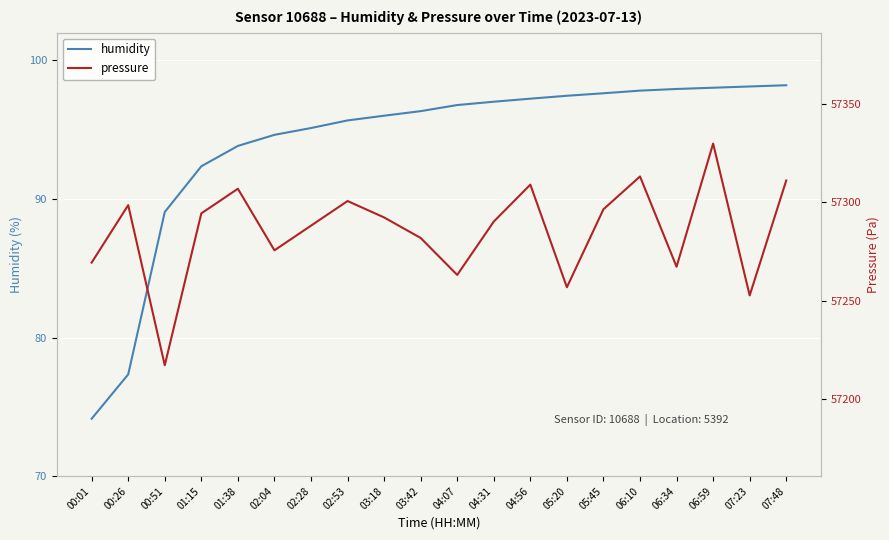

The value of humidity at 03:18 is 96.0. True or false?

True